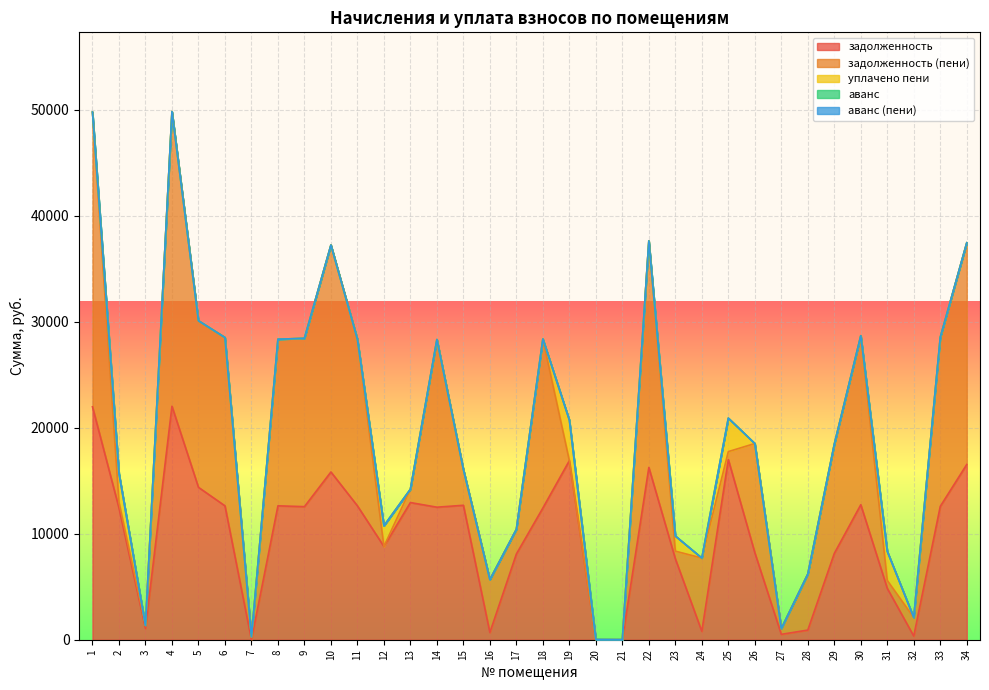

How many lines are shown in the chart?

5